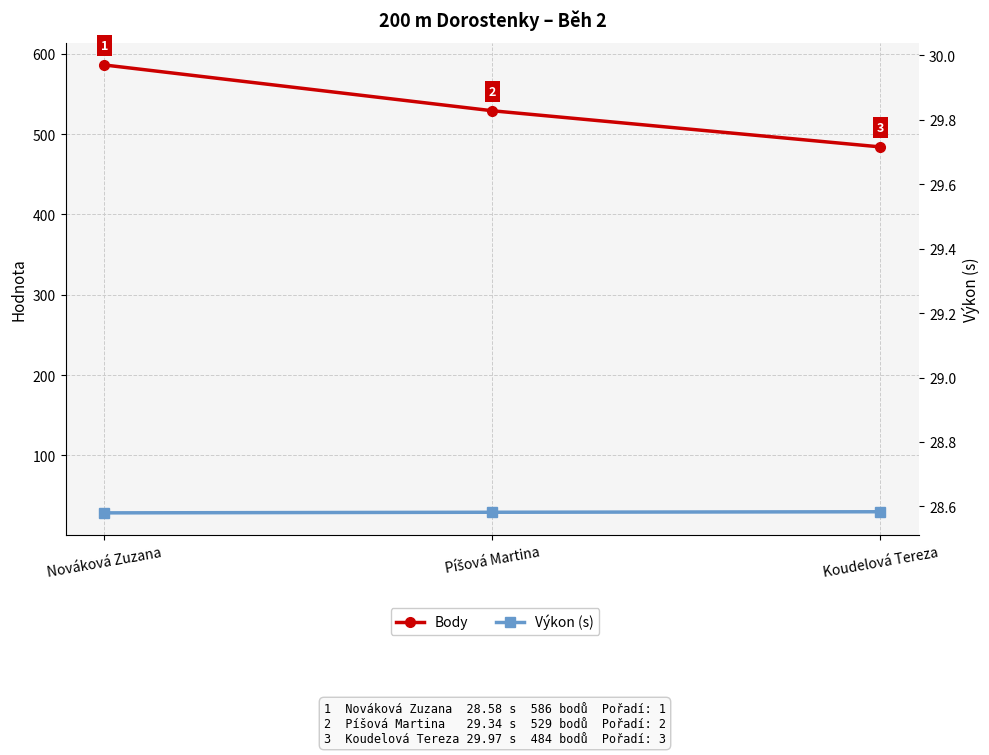

Between Koudelová Tereza and Nováková Zuzana, which is larger?

Nováková Zuzana